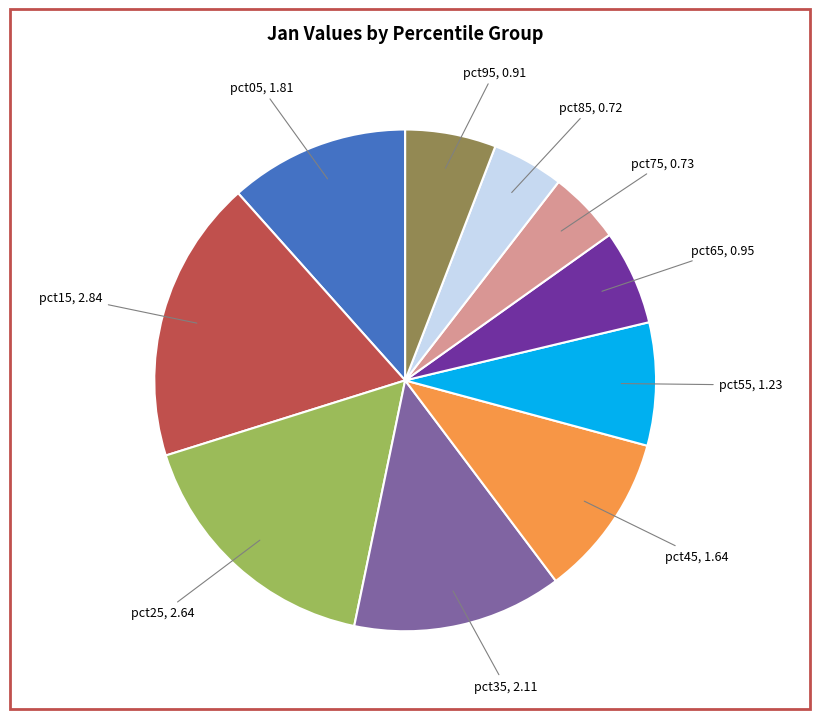

Does any single category account for the majority?

No